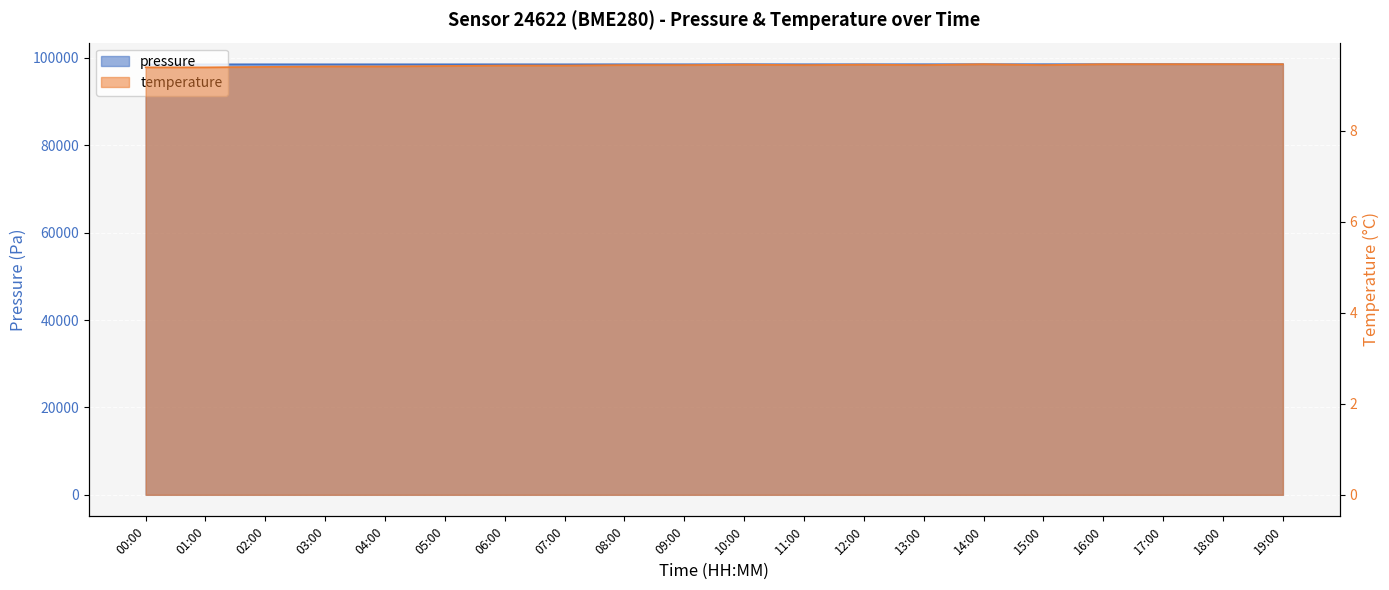

True or false: pressure has a value of 176478.4 at 04:00.

False